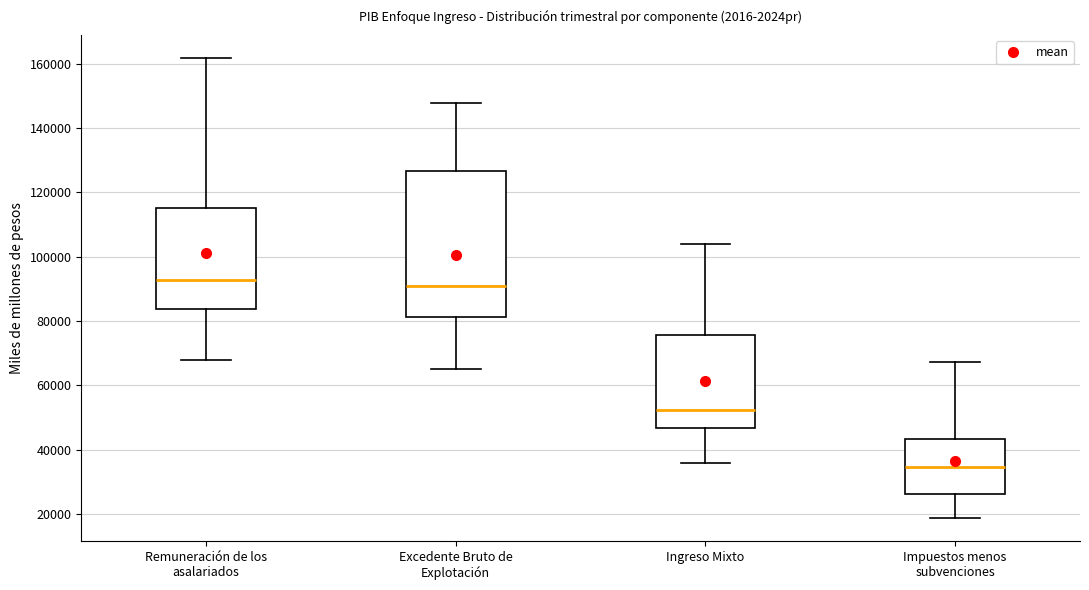

Which box is the tallest, from its lower edge to its upper edge?

Excedente Bruto de Explotación